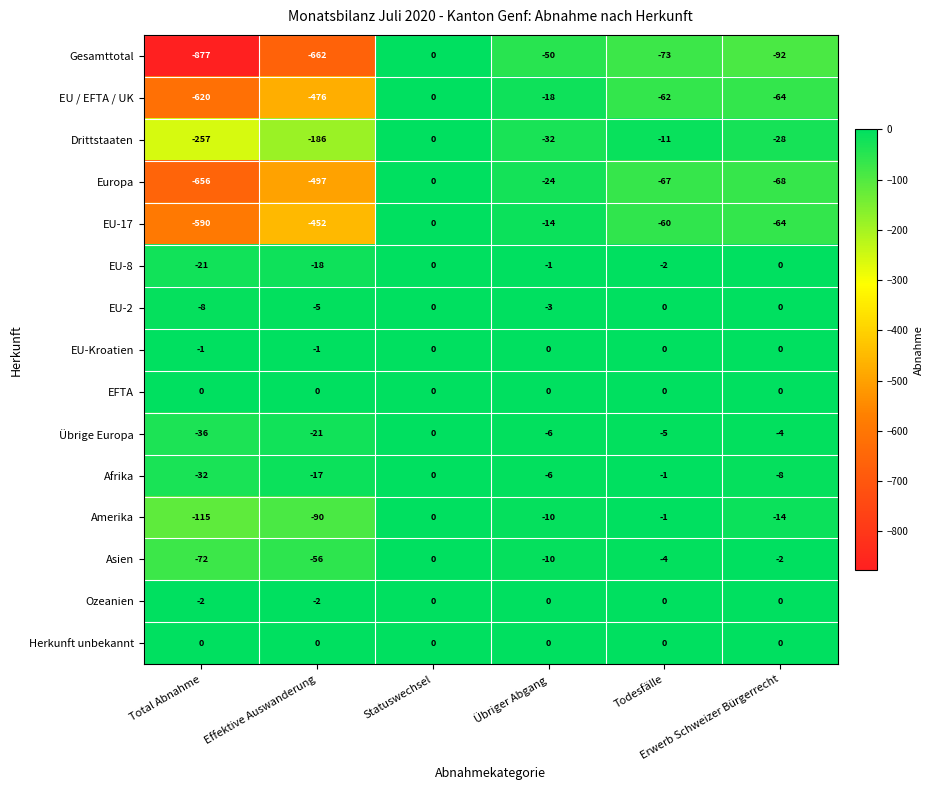

What is the average value of the Gesamttotal series?

-292